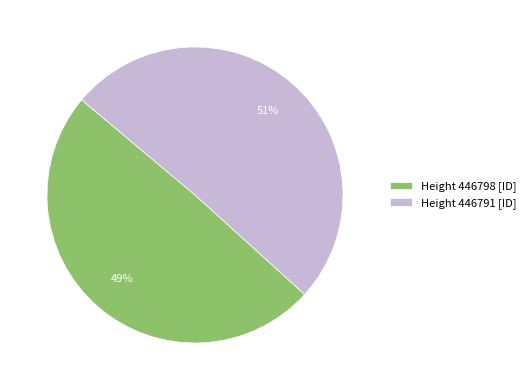

Is the sum of Height 446791 [ID] and Height 446798 [ID] greater than half?

Yes